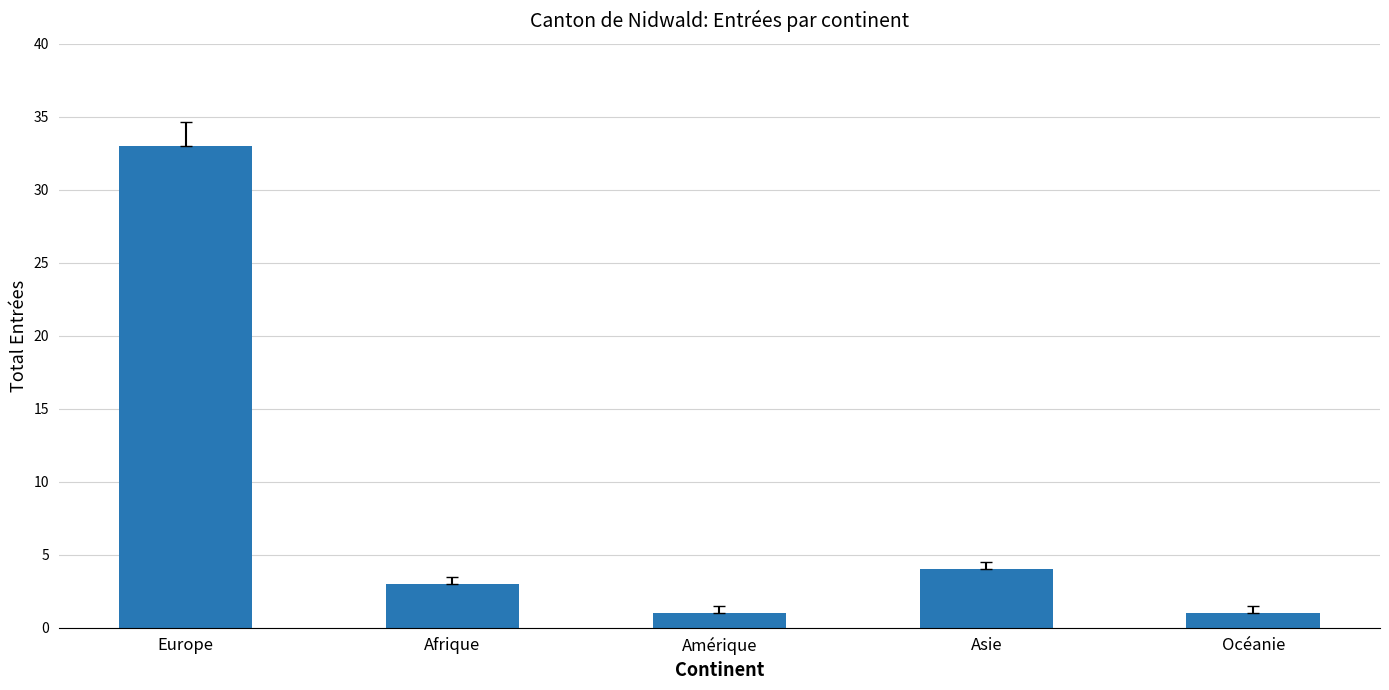

What is the change in value from Asie to Océanie?

-3